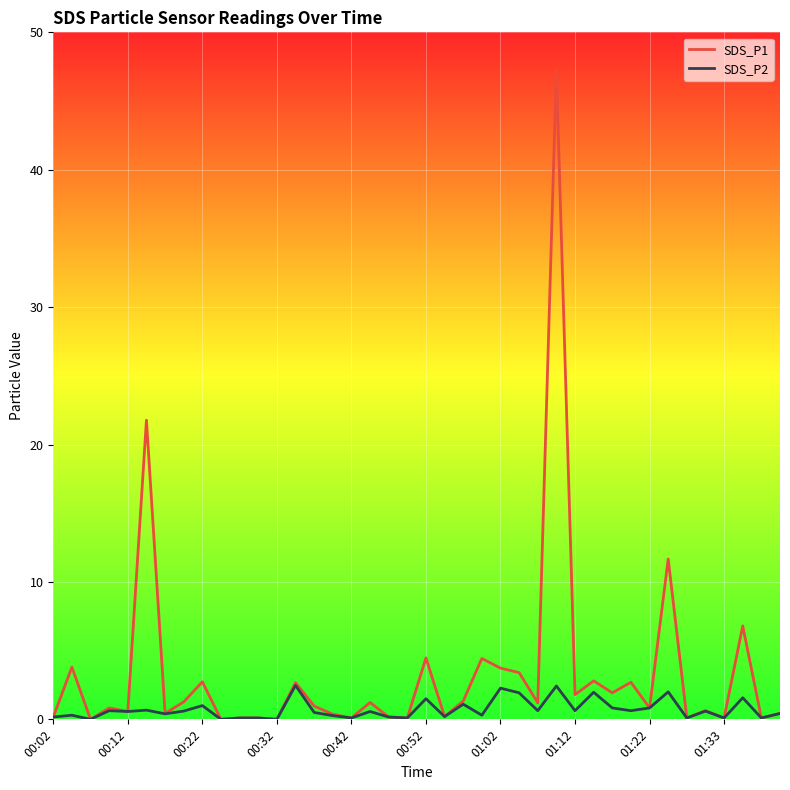

What position from the left is 26?

27